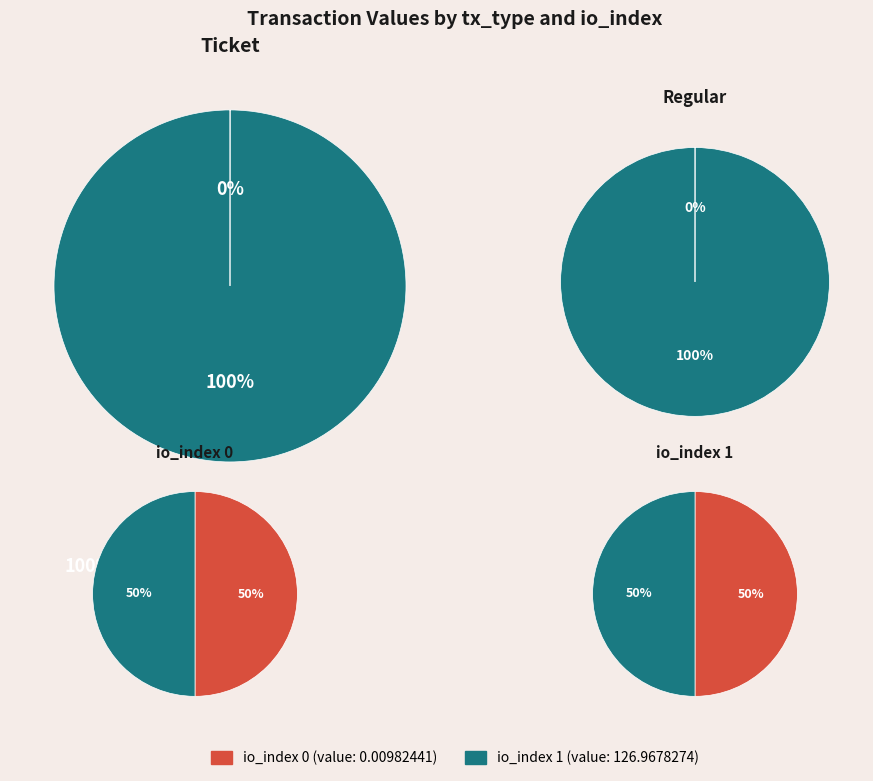

What percentage is the io_index 1 slice, to the nearest percent?

100%